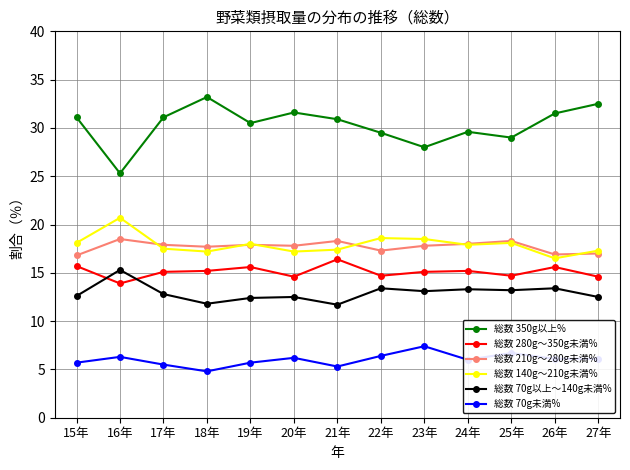

What is the smallest value displayed?

4.8